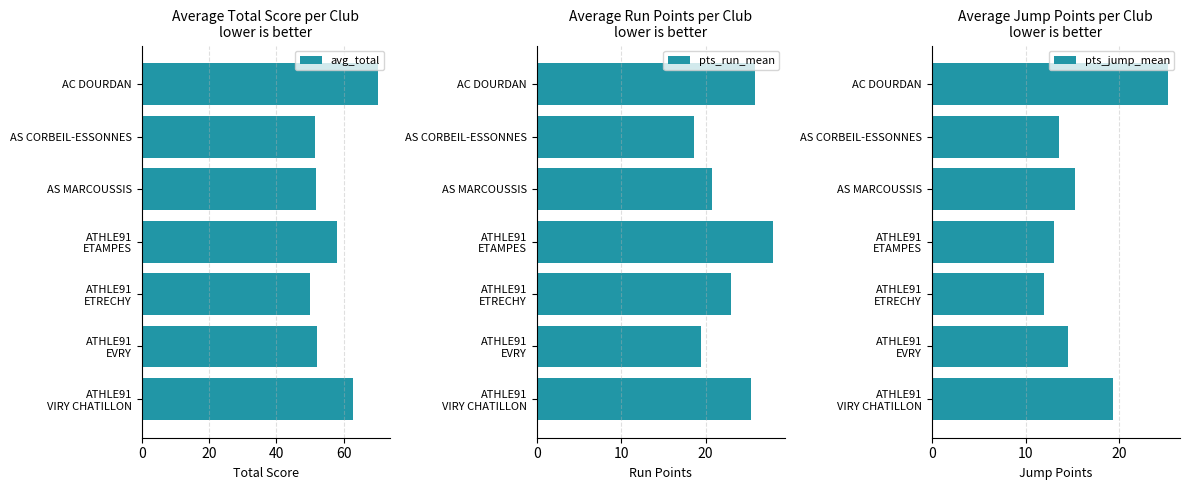

What are all the series names shown in the legend?

avg_total, pts_run_mean, pts_jump_mean